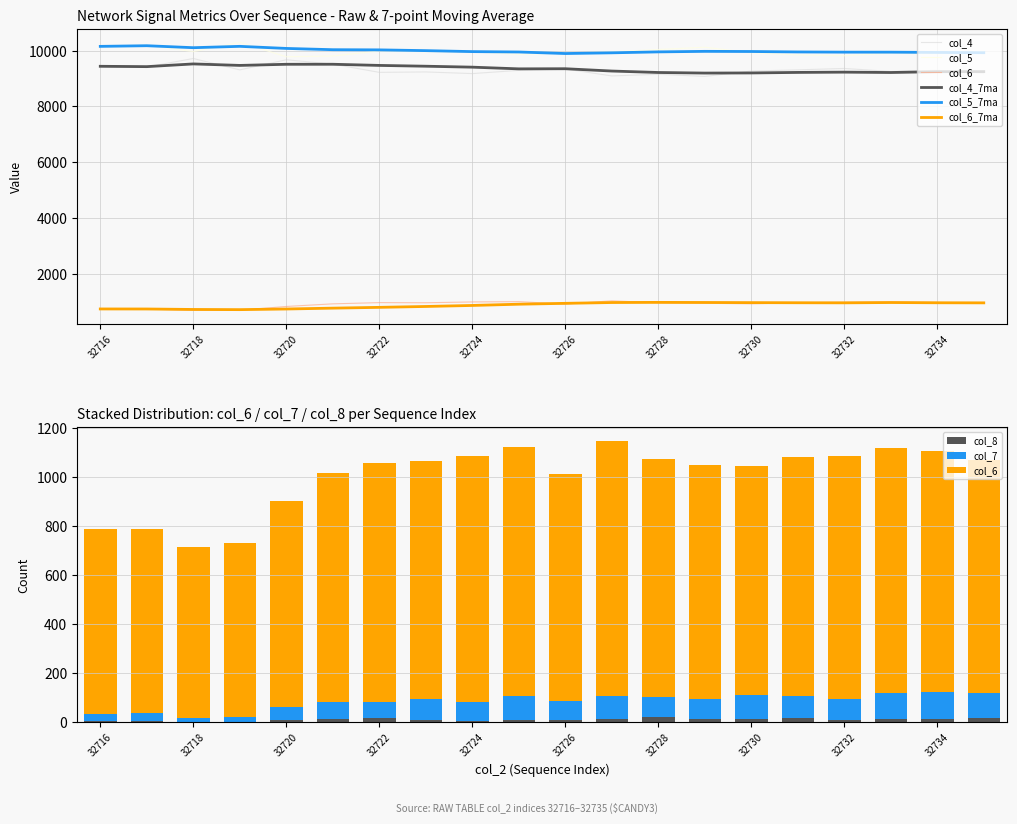

What is the value of the col_6 bar at the 8th from the left?

974